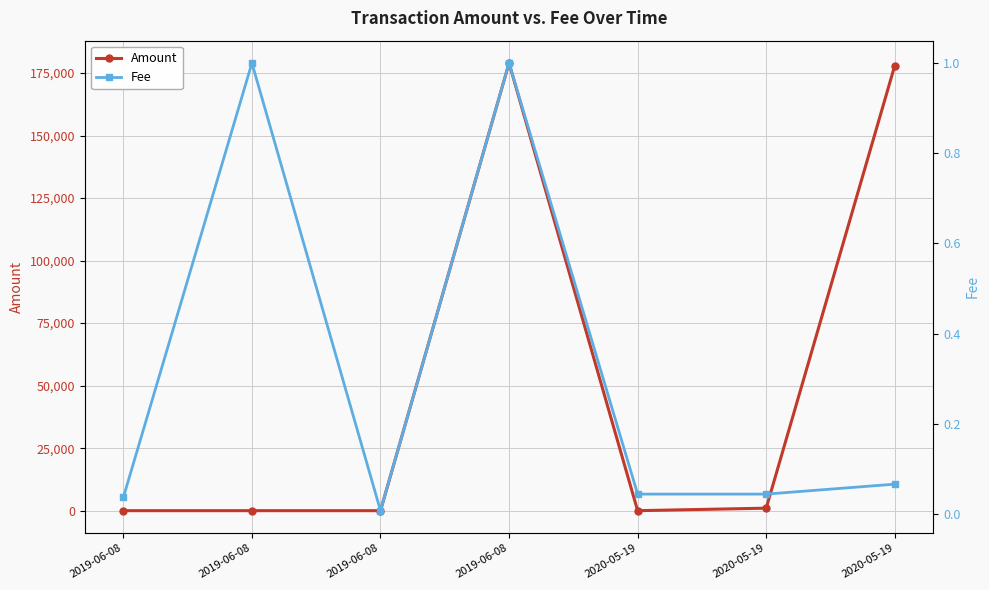

What is the difference between the maximum and minimum values in the Fee series?

1.0